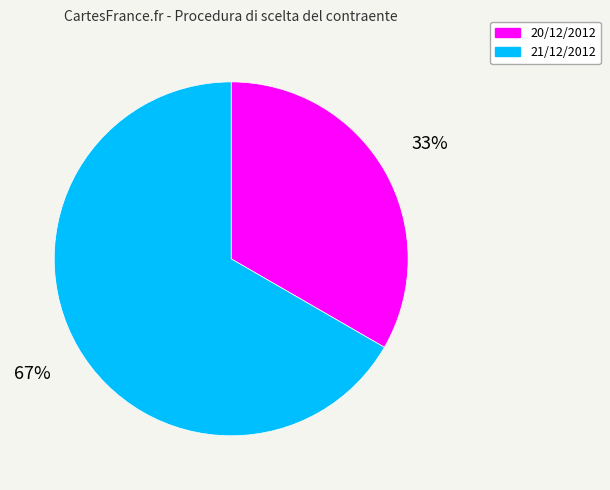

Which category accounts for the majority?

21/12/2012